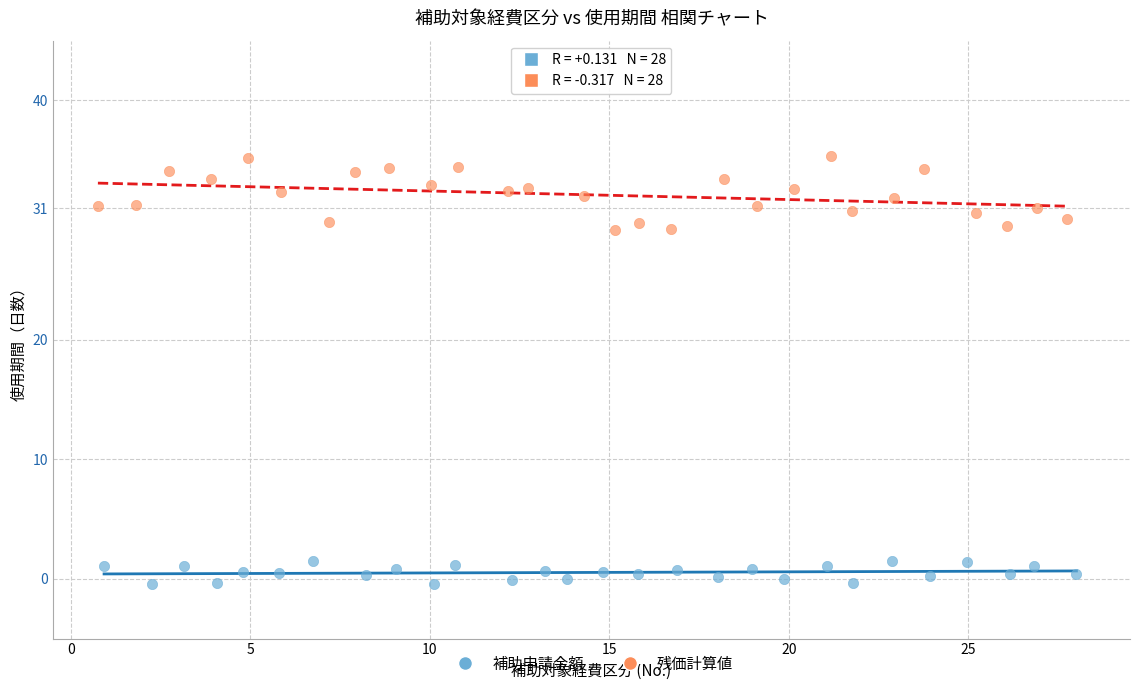

Which series reaches the minimum Y coordinate?

補助申請金額